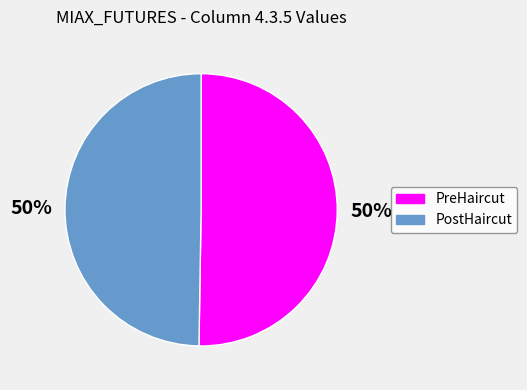

To the nearest percent, what is the average slice percentage?

50%